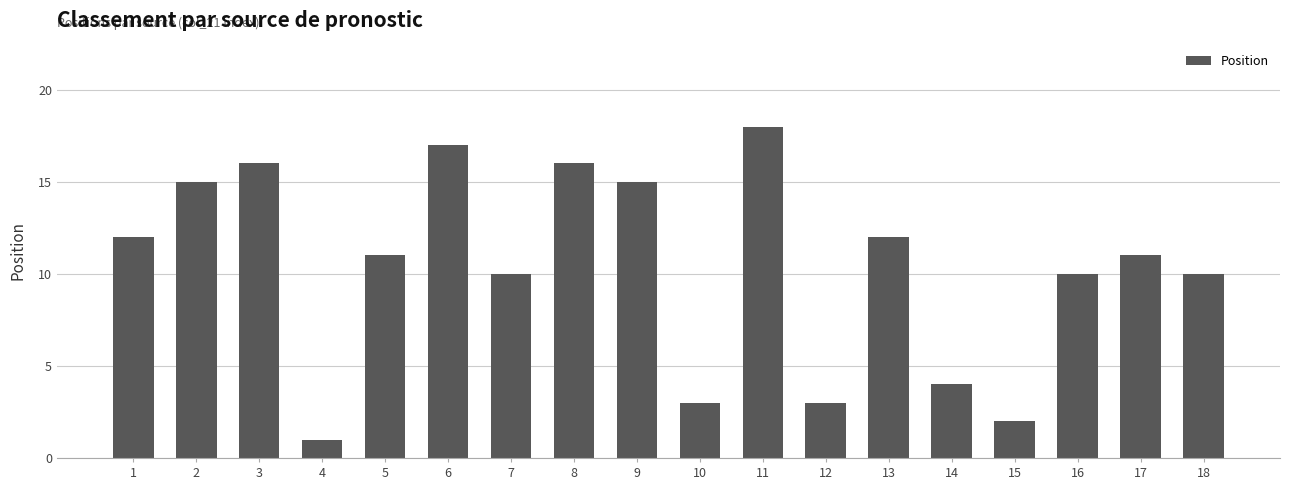

Reading left to right, list all the values displayed in this chart.

12	15	16	1	11	17	10	16	15	3	18	3	12	4	2	10	11	10